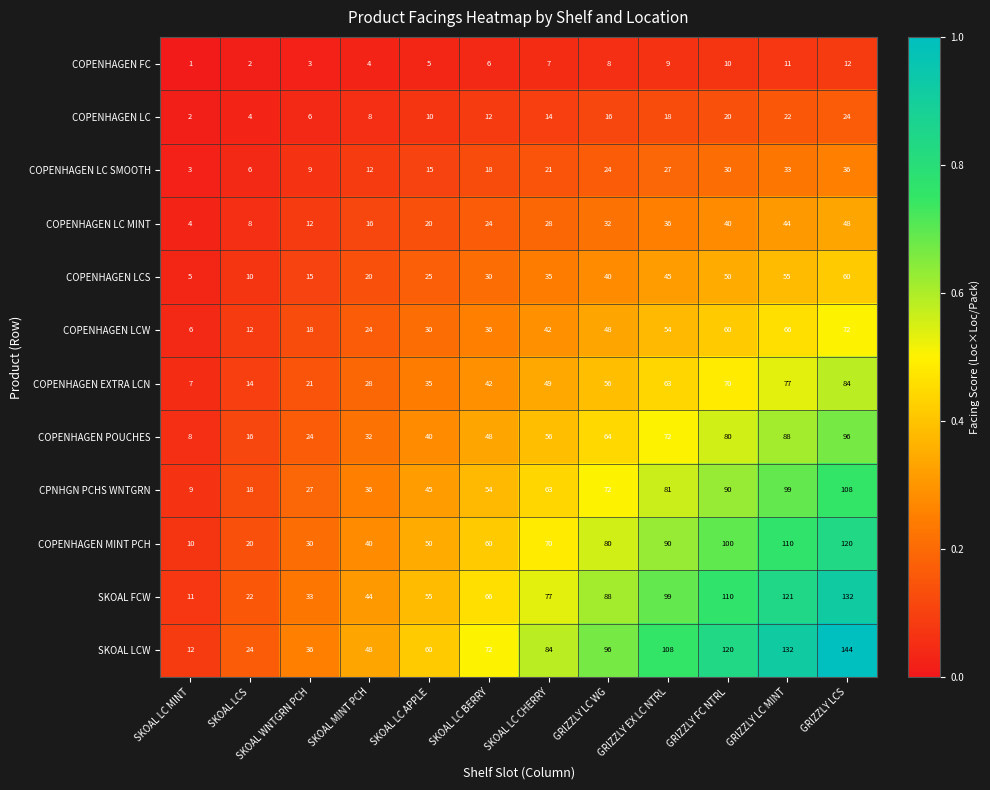

What is the total value across all series at GRIZZLY EX LC NTRL?

702